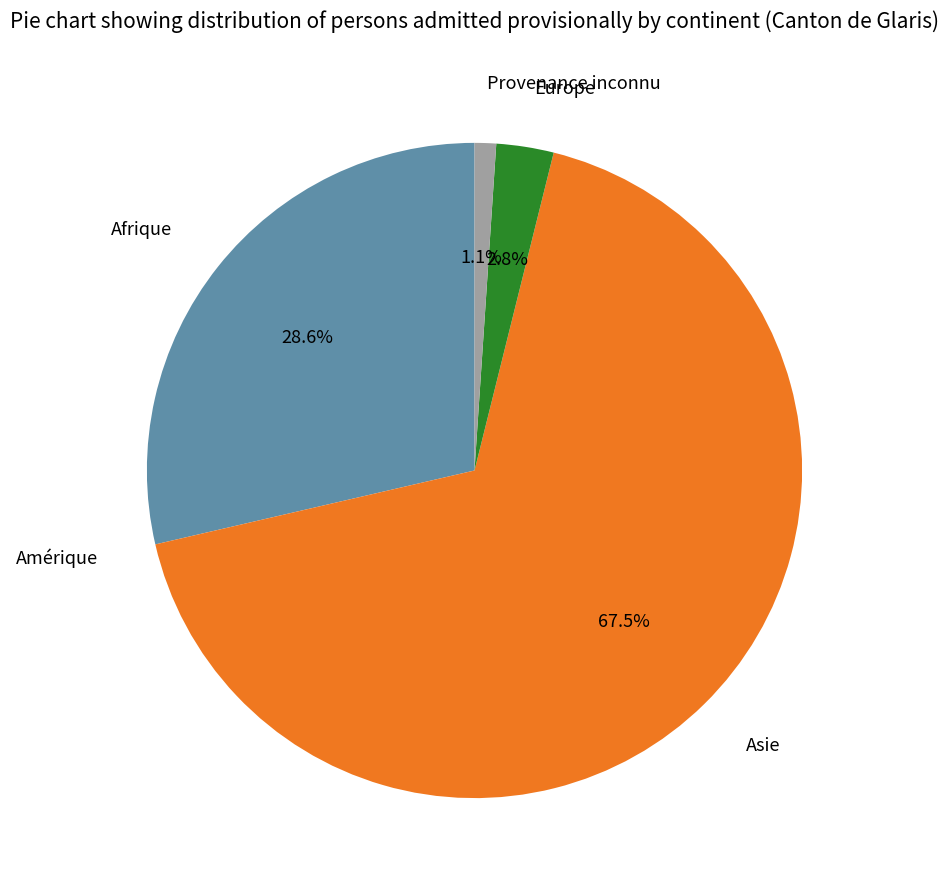

Which category has the biggest portion of the pie?

Asie